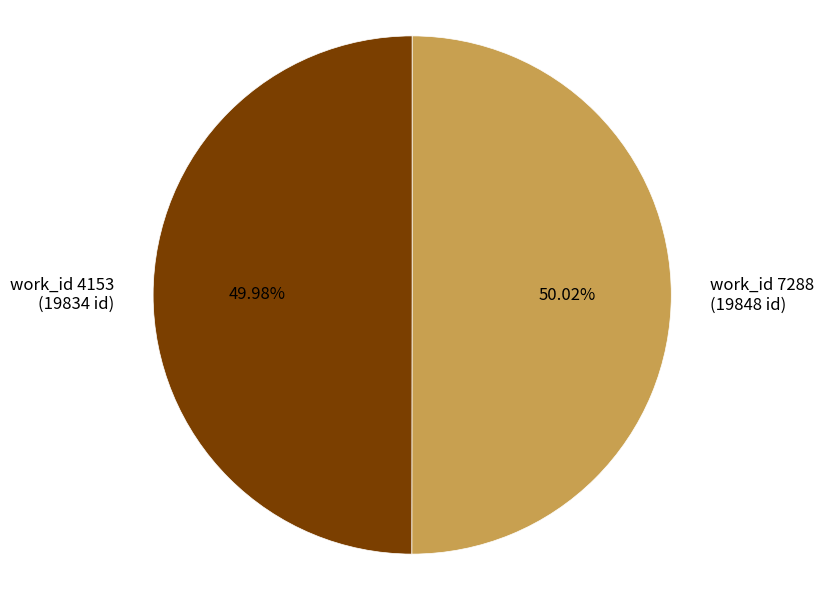

How many segments does this pie chart have?

2